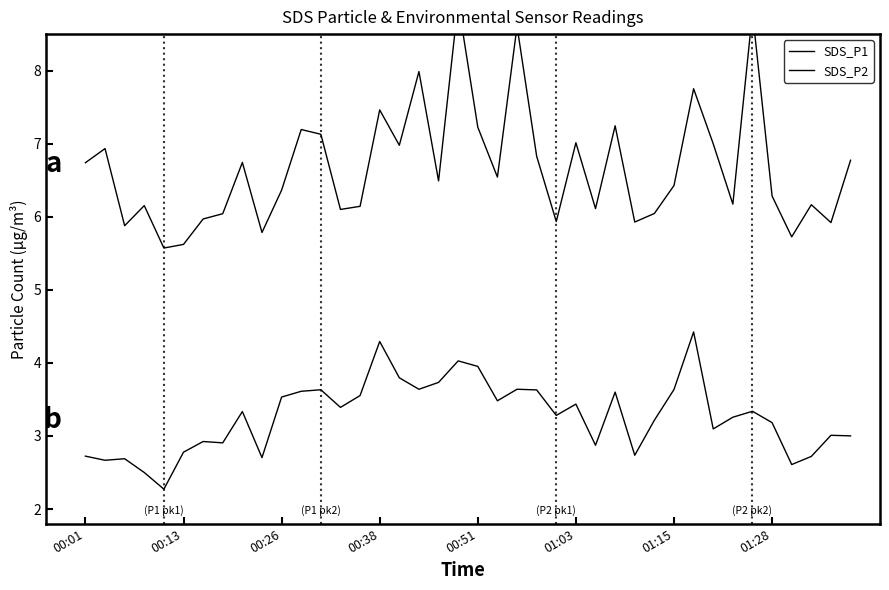

Reading right to left, extract all data points from this chart.

SDS_P1: 6.8	5.9	6.2	5.7	6.3	8.8	6.2	7.0	7.8	6.4	6.0	5.9	7.2	6.1	7.0	5.9	6.8	8.6	6.5	7.2	8.9	6.5	8.0	7.0	7.5	6.1	6.1	7.1	7.2	6.4	5.8	6.7	6.0	6.0	5.6	5.6	6.2	5.9	6.9	6.7
SDS_P2: 3.0	3.0	2.7	2.6	3.2	3.3	3.3	3.1	4.4	3.6	3.2	2.7	3.6	2.9	3.4	3.3	3.6	3.6	3.5	4.0	4.0	3.7	3.6	3.8	4.3	3.6	3.4	3.6	3.6	3.5	2.7	3.3	2.9	2.9	2.8	2.3	2.5	2.7	2.7	2.7